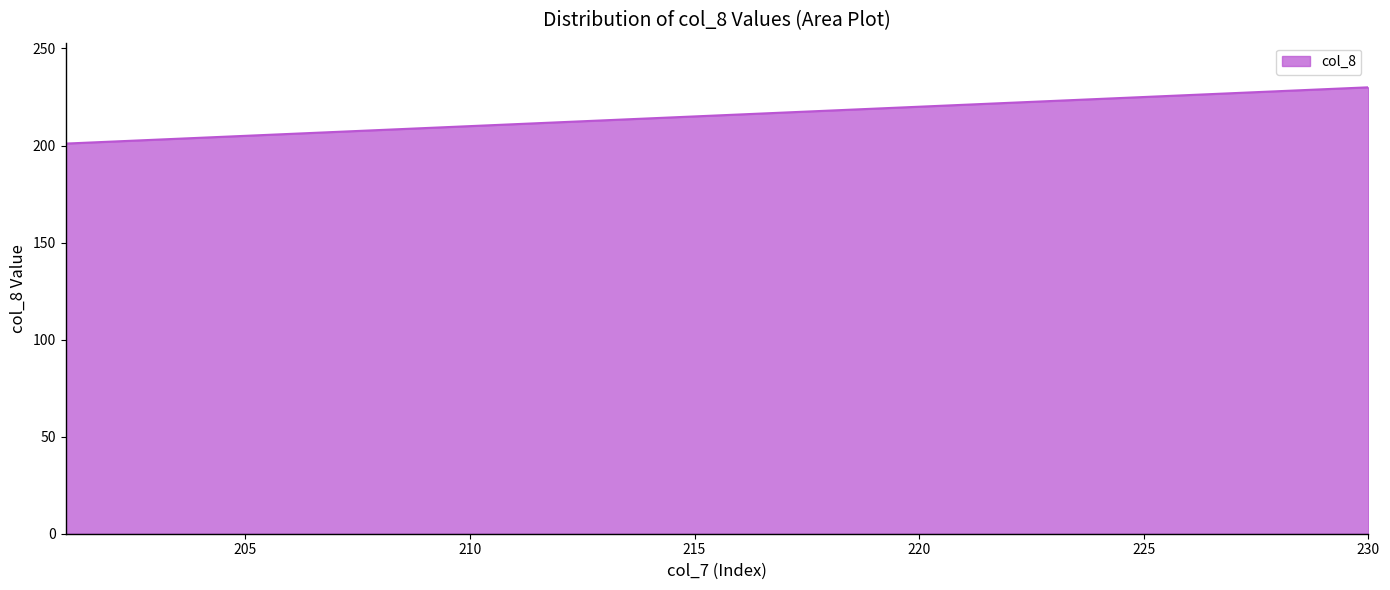

What is the difference between the maximum and minimum values?

29